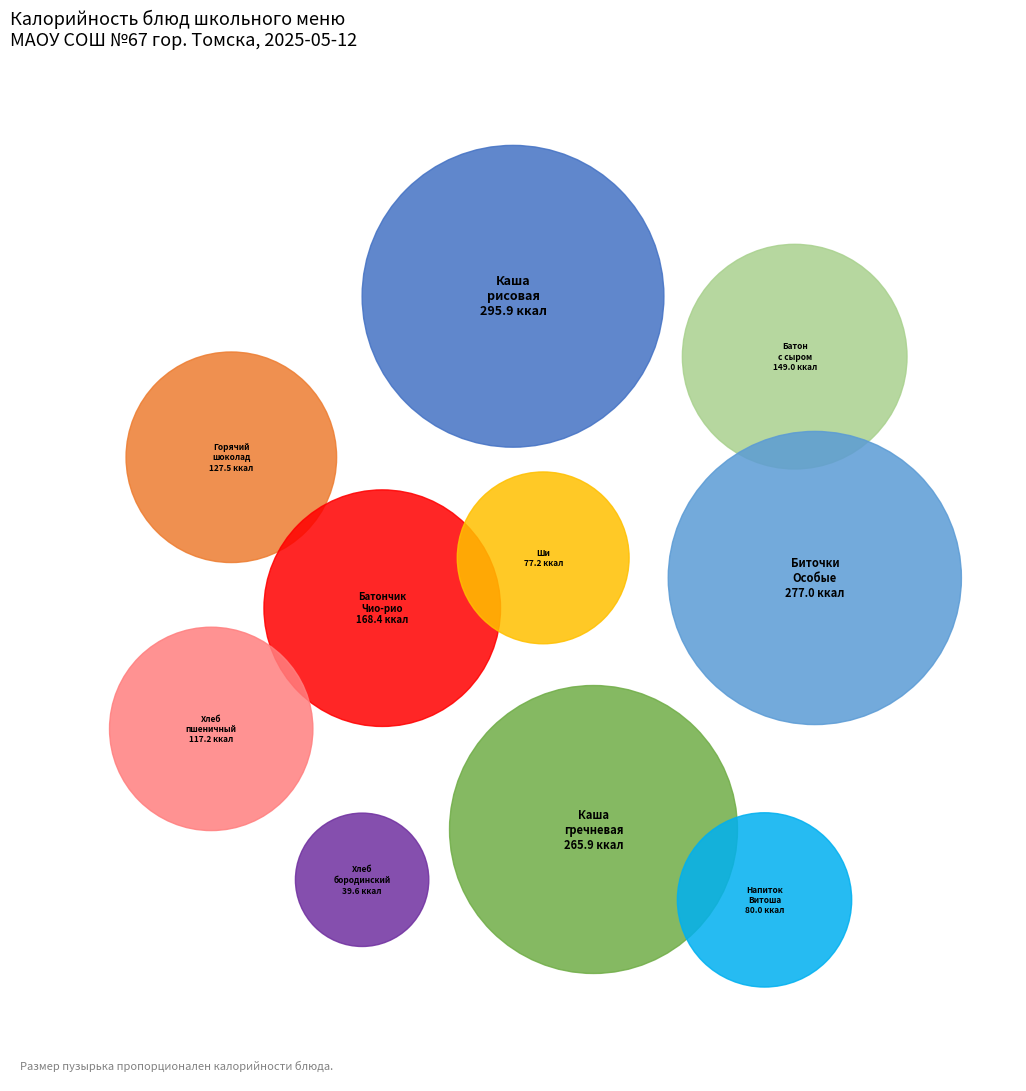

To the nearest percent, what is the difference between the largest and smallest slice percentages?

16%